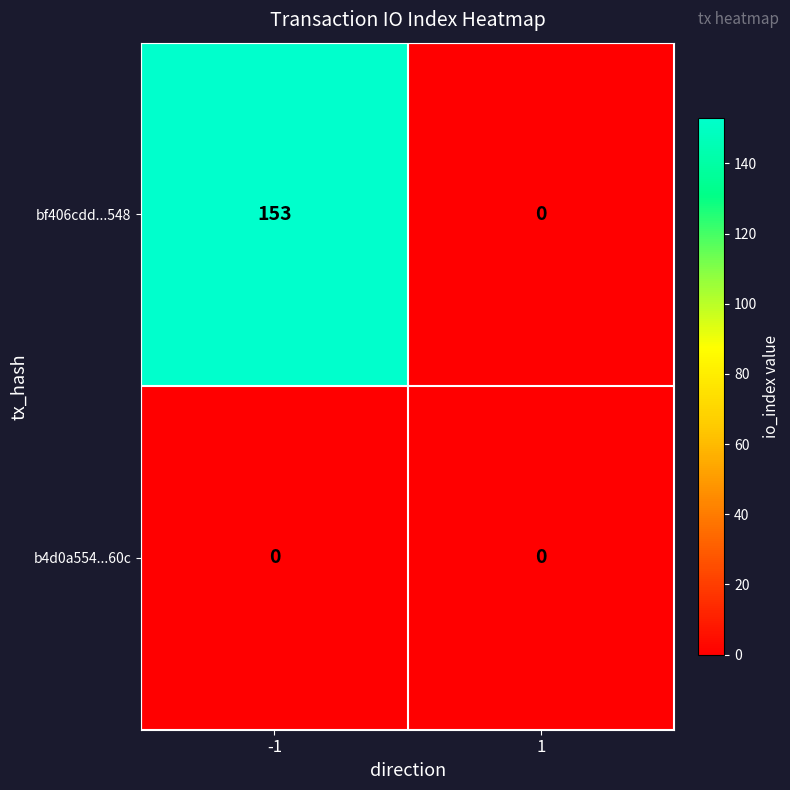

What is the sum of all bf406cdd...548 values?

153